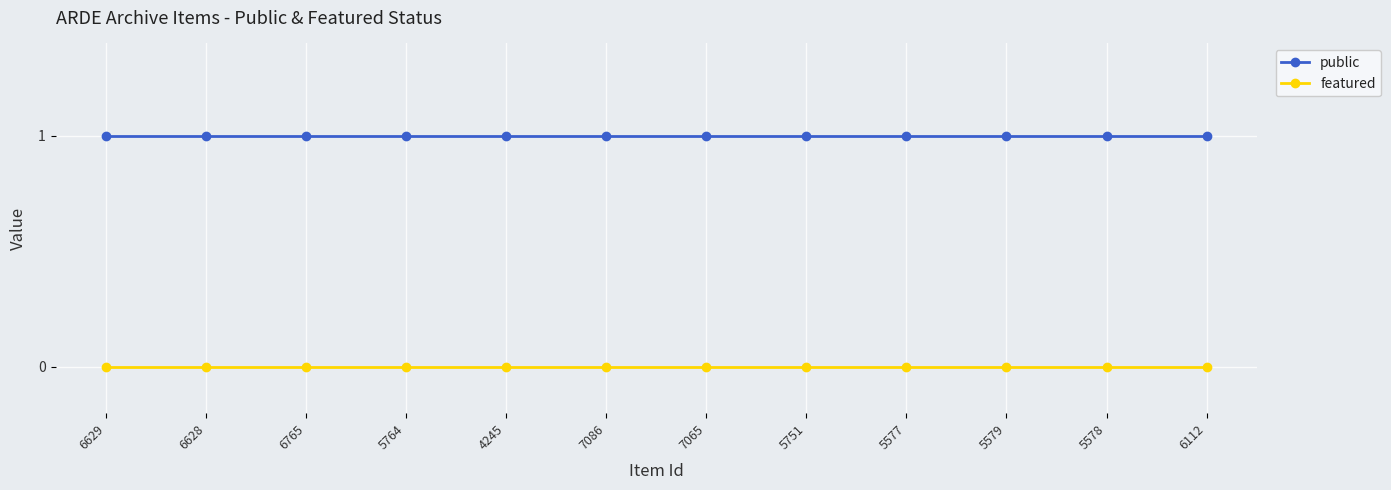

At how many categories does at least one series exceed 0?

12